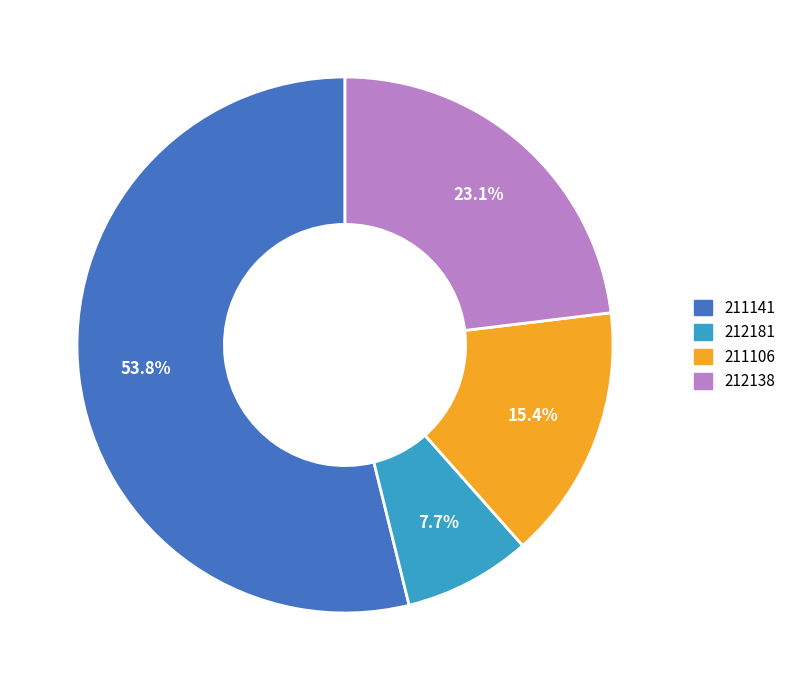

Which category accounts for the majority?

211141